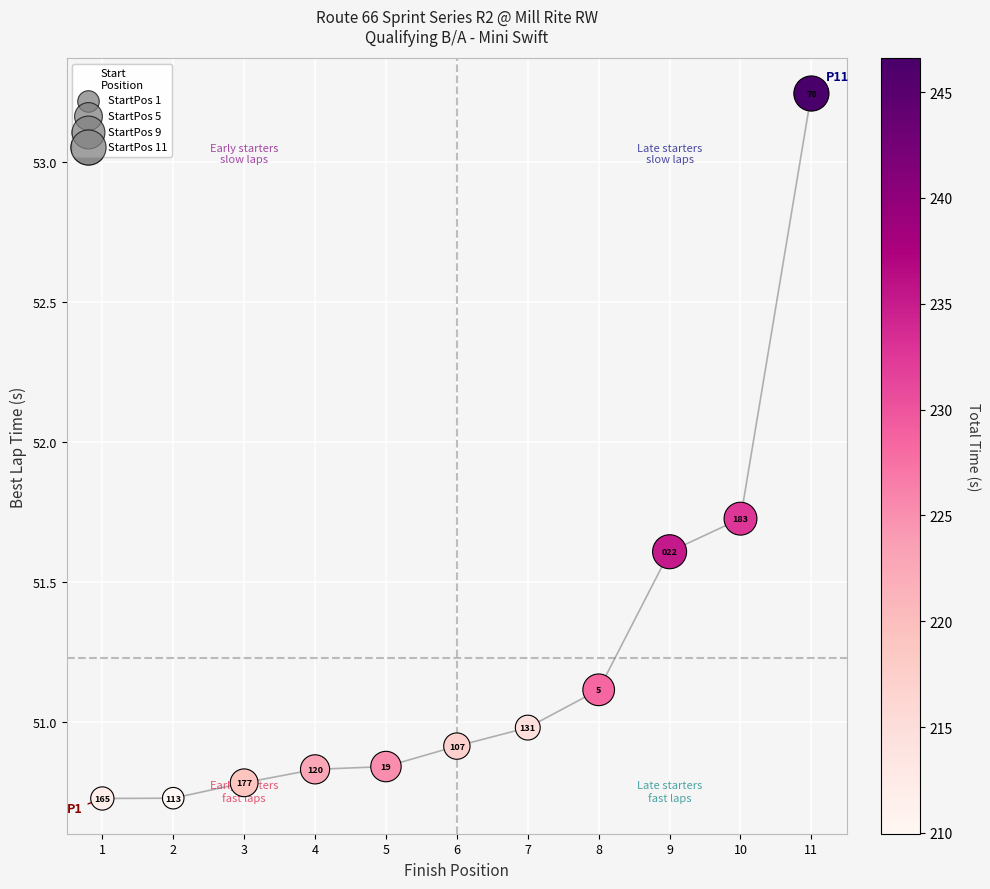

What is the average X value?

6.0